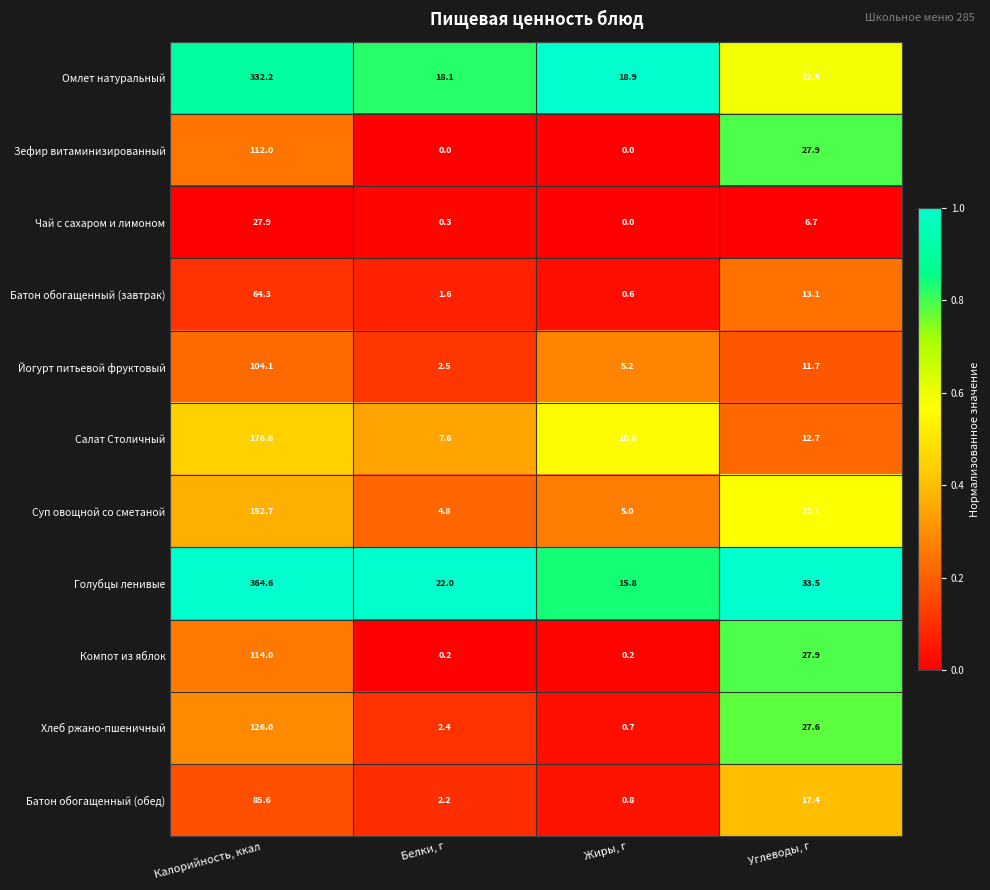

At Калорийность, ккал, list the series in order from largest to smallest.

Голубцы ленивые, Омлет натуральный, Салат Столичный, Суп овощной со сметаной, Хлеб ржано-пшеничный, Компот из яблок, Зефир витаминизированный, Йогурт питьевой фруктовый, Батон обогащенный (обед), Батон обогащенный (завтрак), Чай с сахаром и лимоном